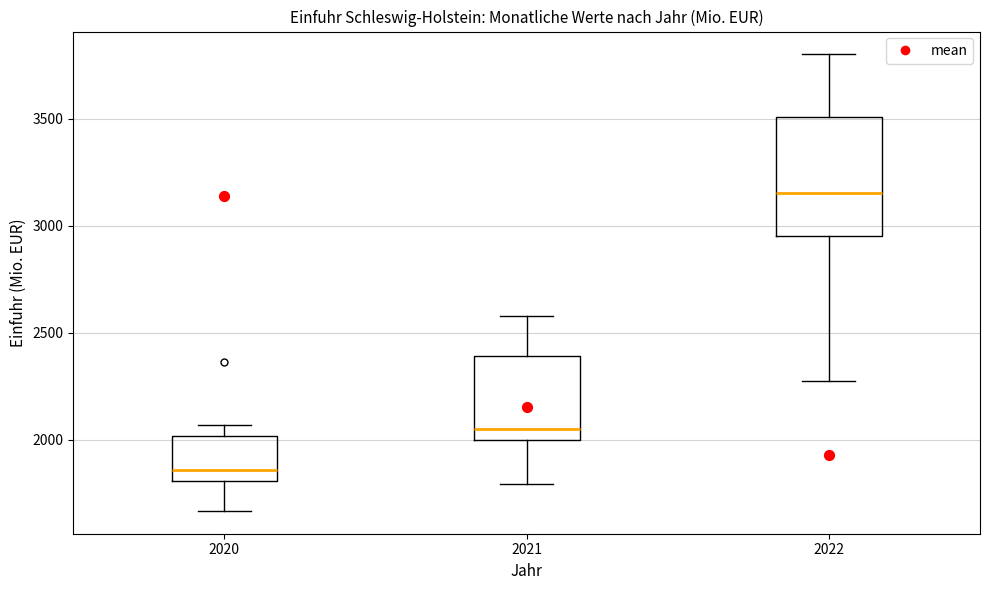

Reading left to right, transcribe this box plot: for each box, give where its median line is, the range the box spans, and where its two whiskers end, as read against the y-axis. The values are not printed on the chart, so give them approximately, as read against the axis.

2020: median 1850, box 1800 to 2000, whiskers 1650 to 2050
2021: median 2050, box 2000 to 2400, whiskers 1800 to 2600
2022: median 3150, box 2950 to 3500, whiskers 2300 to 3800